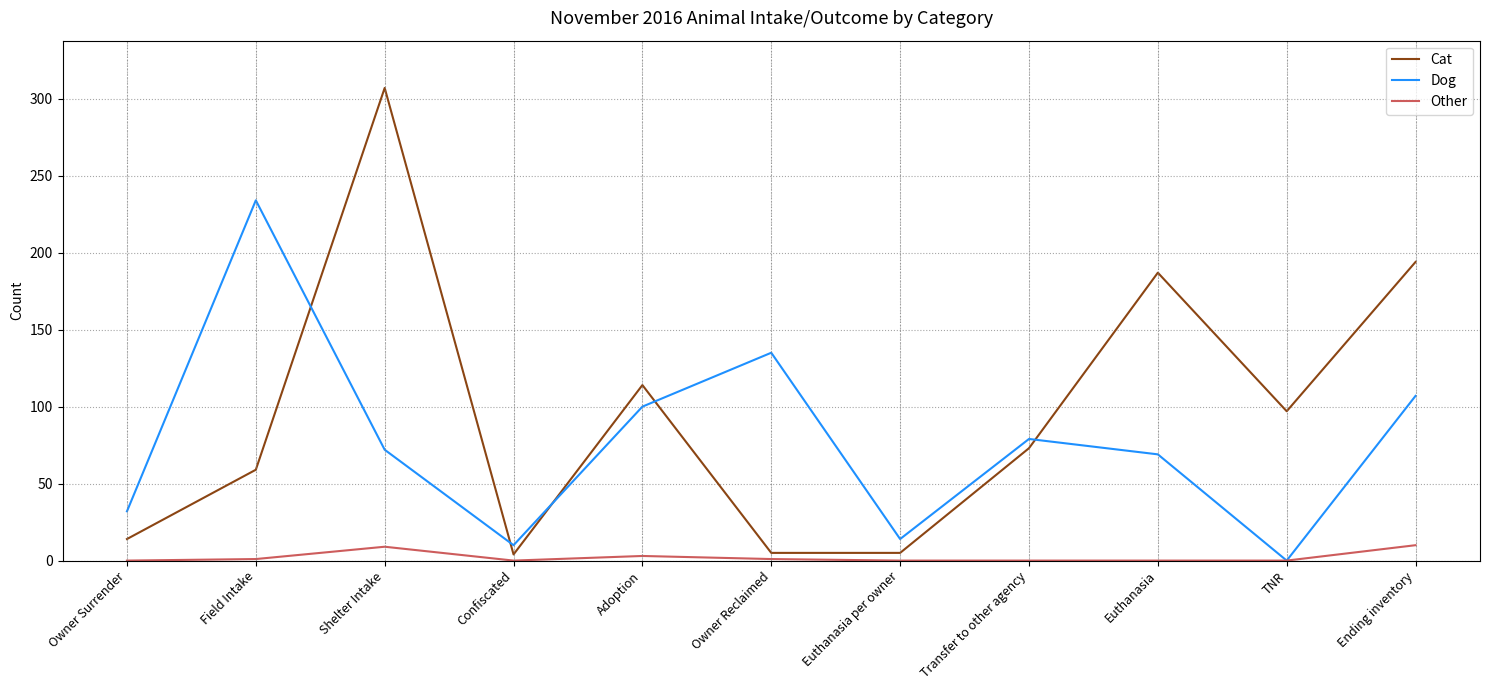

True or false: Dog has more than 1 interior local peaks.

True